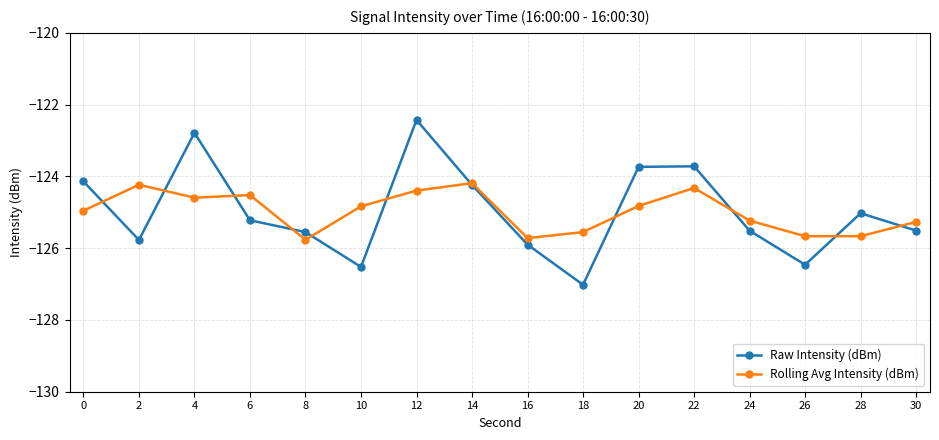

Rank the series by their maximum value, from highest to lowest.

Raw Intensity (dBm), Rolling Avg Intensity (dBm)